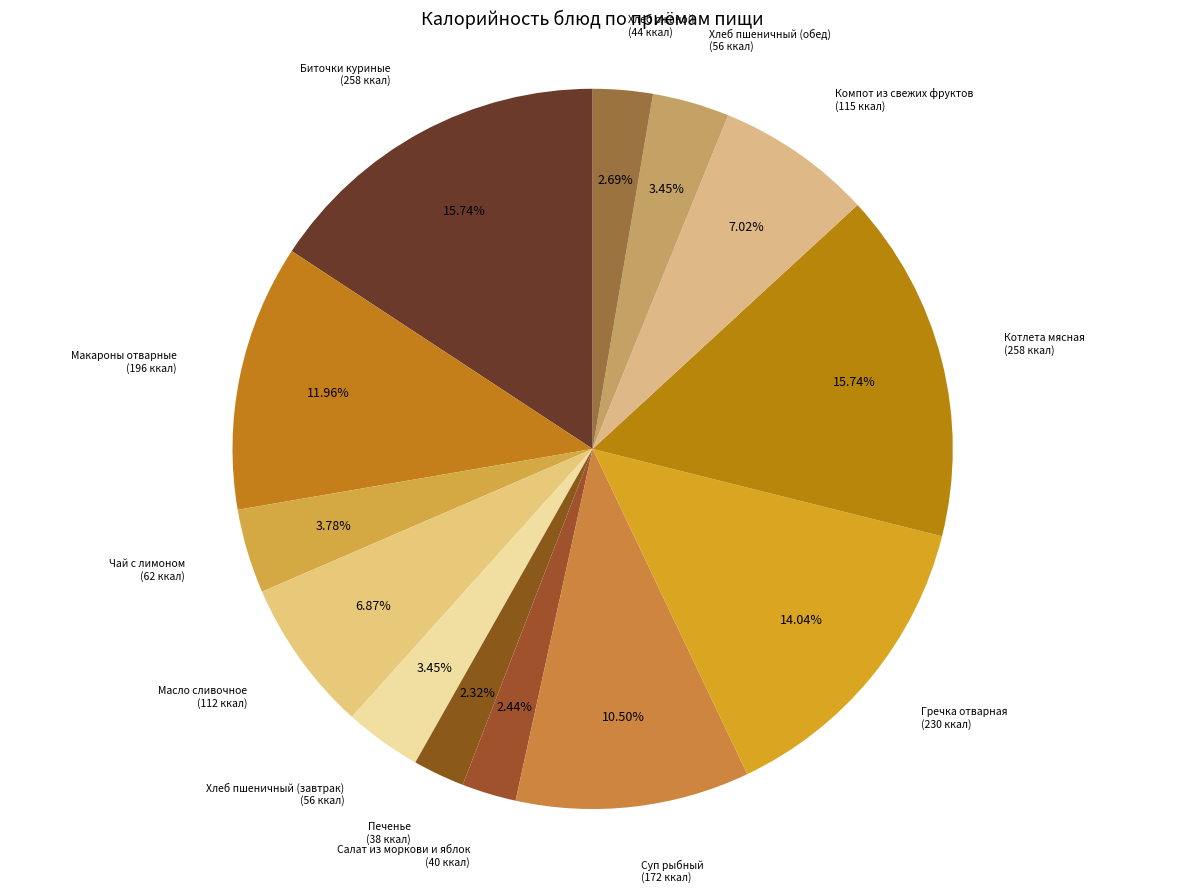

How many segments does this pie chart have?

13